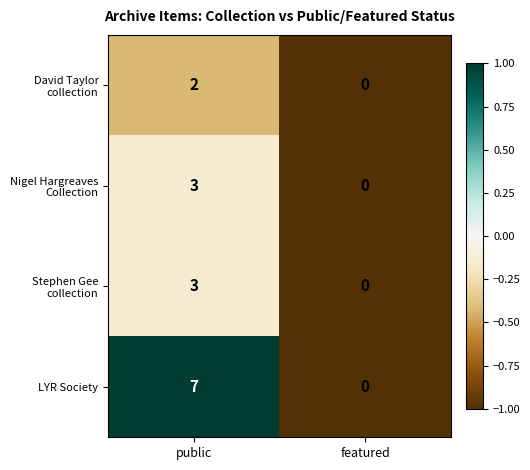

What is the maximum value shown in the chart?

7